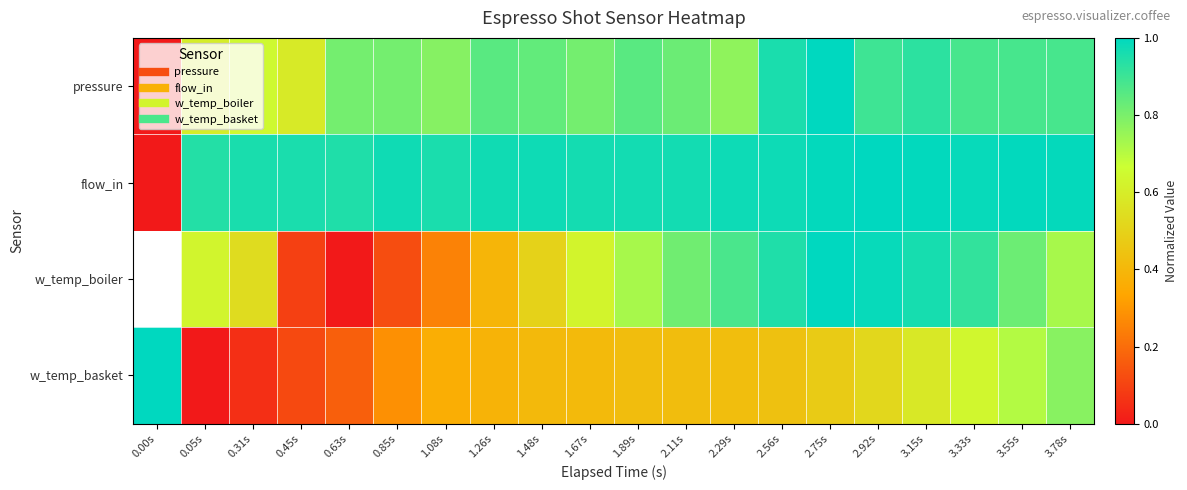

Rank the series by their maximum value, from highest to lowest.

pressure, flow_in, w_temp_boiler, w_temp_basket